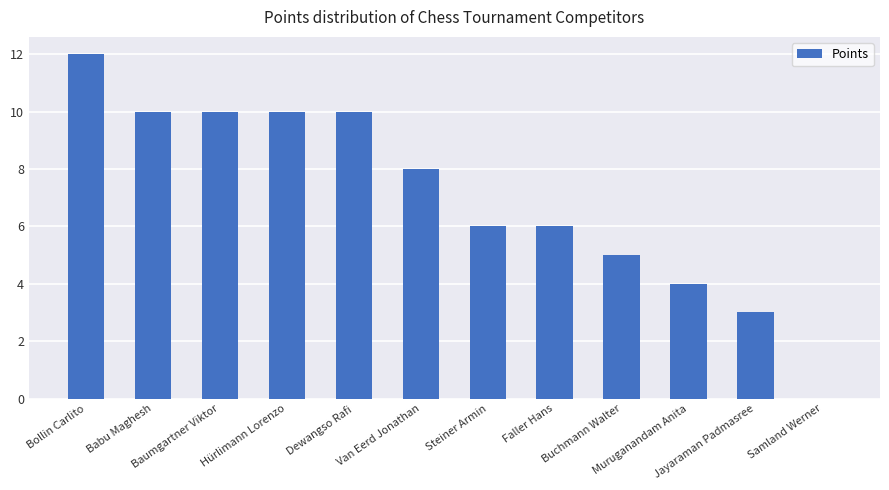

What is the approximate value at Bollin Carlito, to the nearest 10?

10